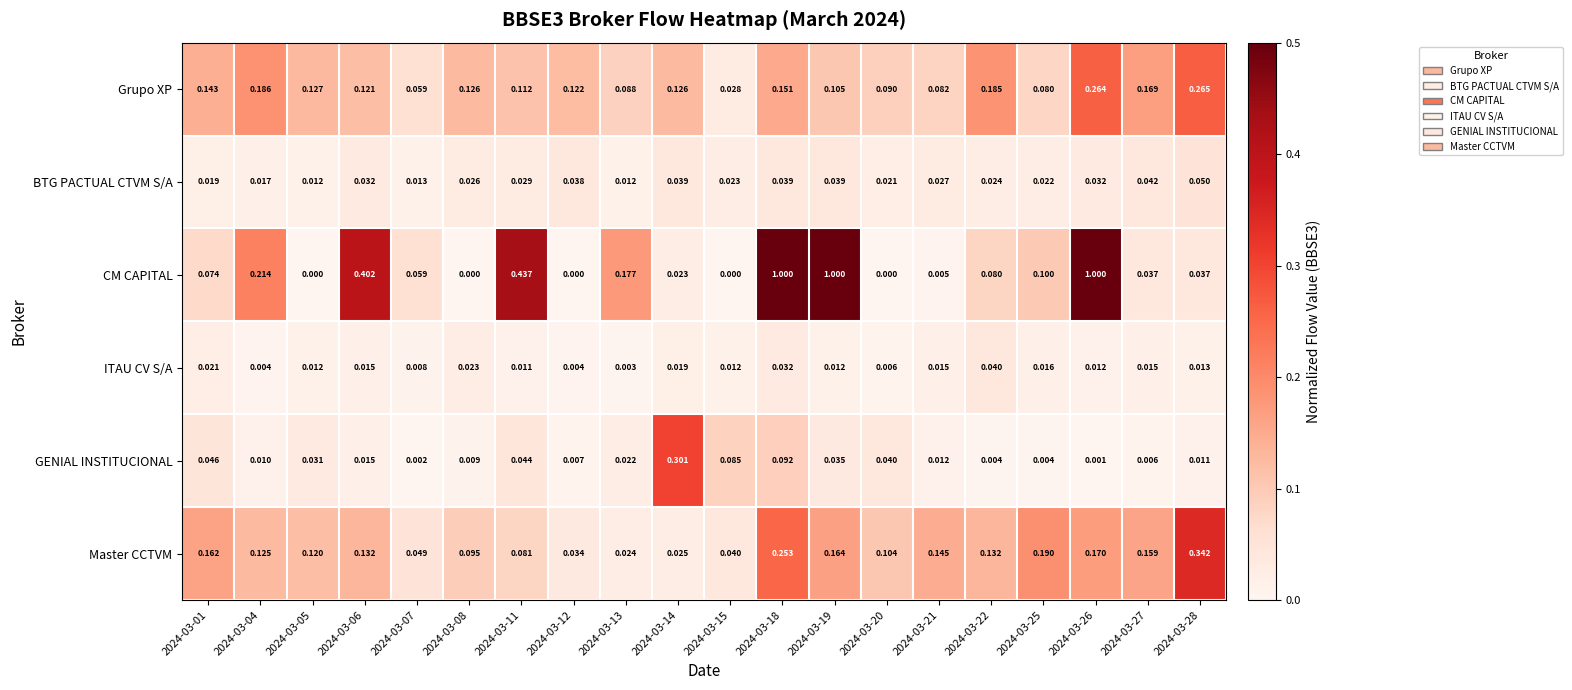

Between 2024-03-04 and 2024-03-06, which series saw the biggest shift?

CM CAPITAL